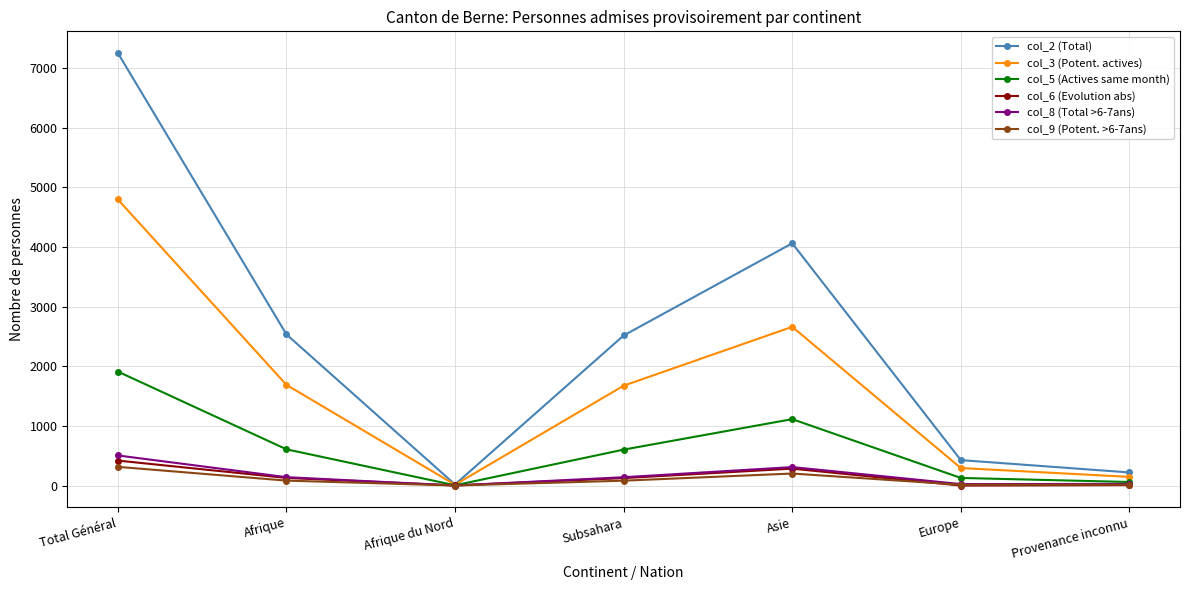

At how many categories does at least one series exceed 7174?

1